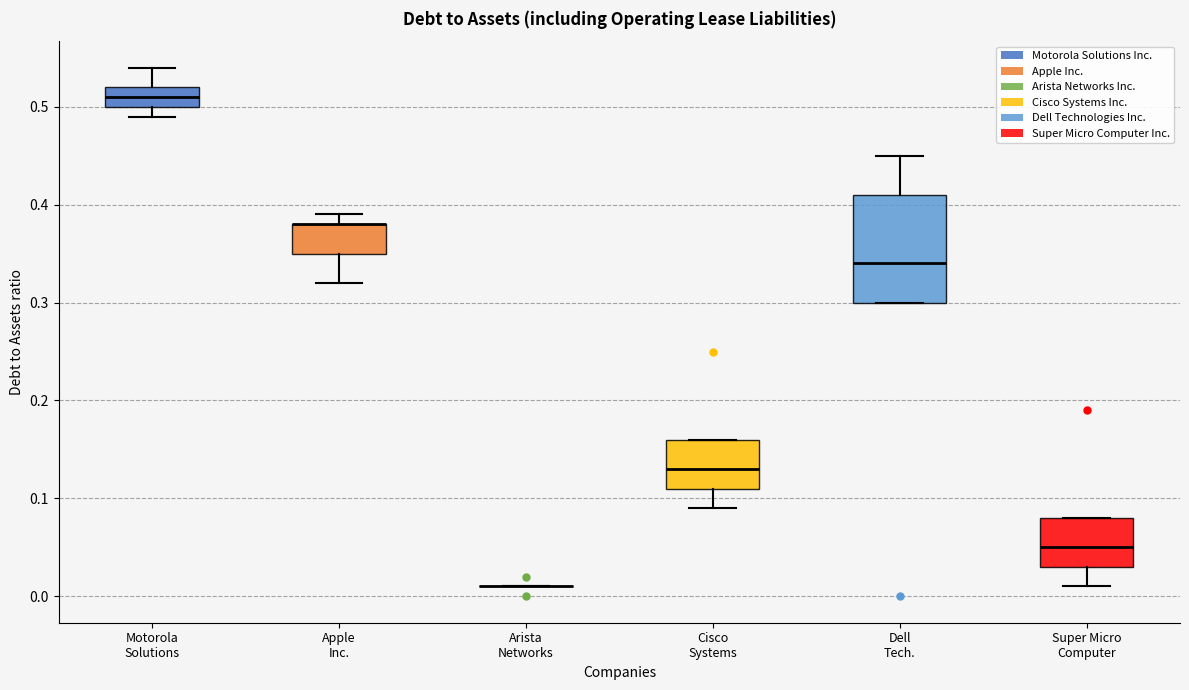

Reading left to right, transcribe this box plot: for each box, give where its median line is, the range the box spans, and where its two whiskers end, as read against the y-axis. The values are not printed on the chart, so give them approximately, as read against the axis.

Motorola Solutions: median 0.51, box 0.50 to 0.52, whiskers 0.49 to 0.54
Apple Inc.: median 0.38 (drawn on the box's upper edge), box 0.35 to 0.38, whiskers 0.32 to 0.39
Arista Networks: box collapsed to a line at 0.01, whiskers 0.01 to 0.01
Cisco Systems: median 0.13, box 0.11 to 0.16, whiskers 0.09 to 0.16
Dell Tech.: median 0.34, box 0.30 to 0.41, whiskers 0.30 to 0.45
Super Micro Computer: median 0.05, box 0.03 to 0.08, whiskers 0.01 to 0.08